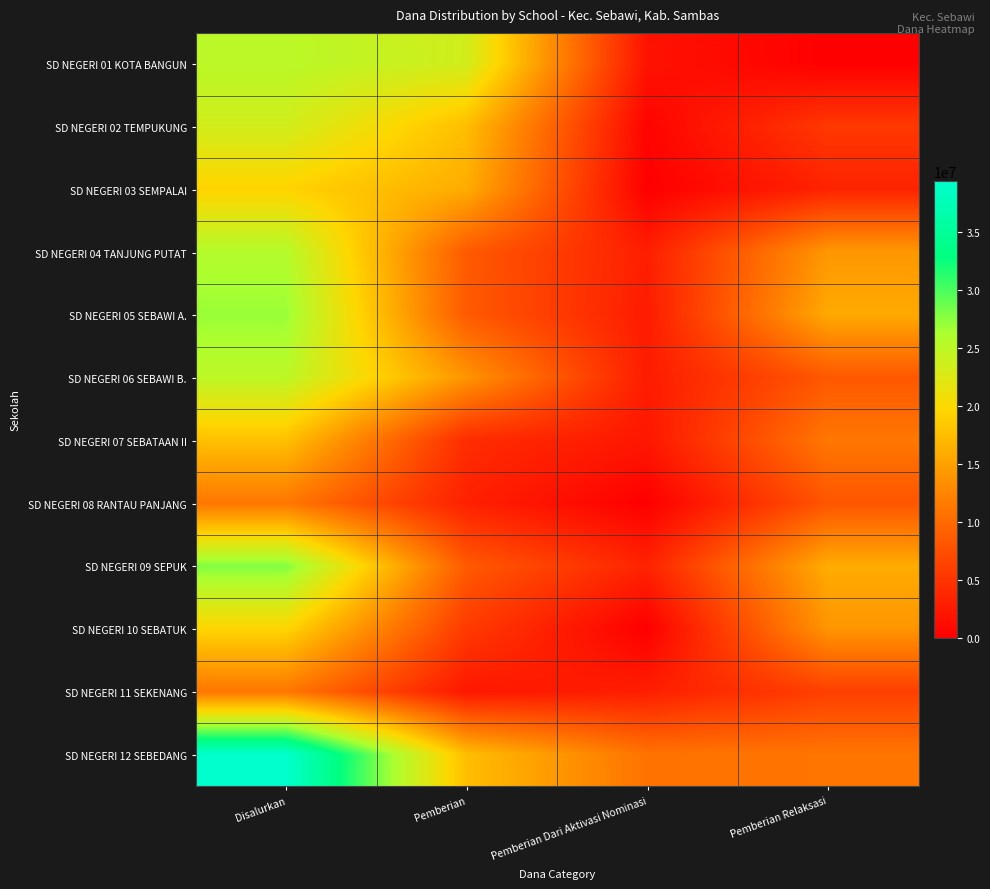

At which category does the chart reach its minimum across all series?

Pemberian Relaksasi